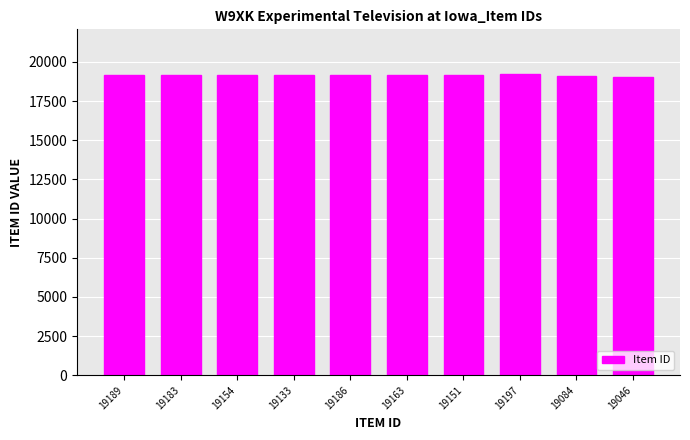

What is the sum of all values?

191486